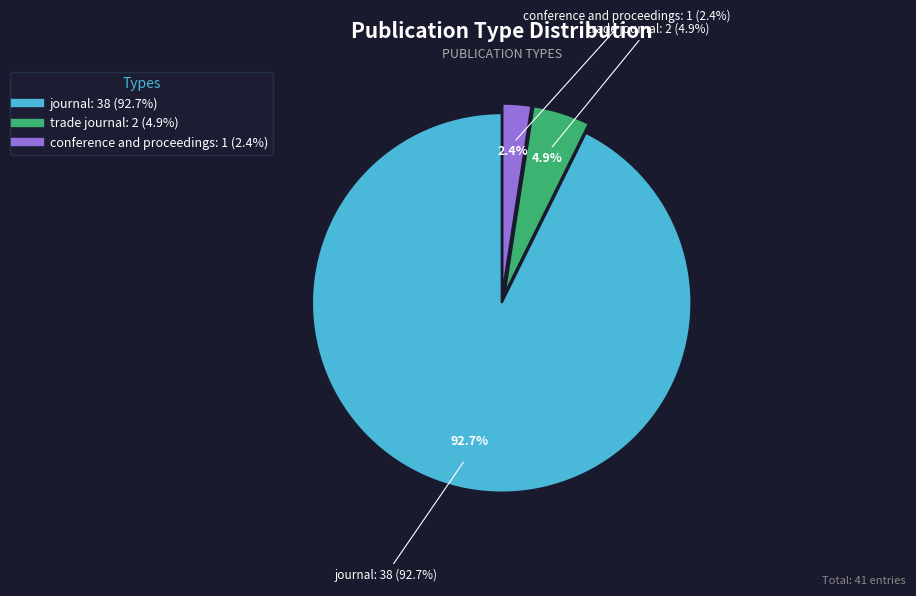

Is there a majority slice in this chart?

Yes